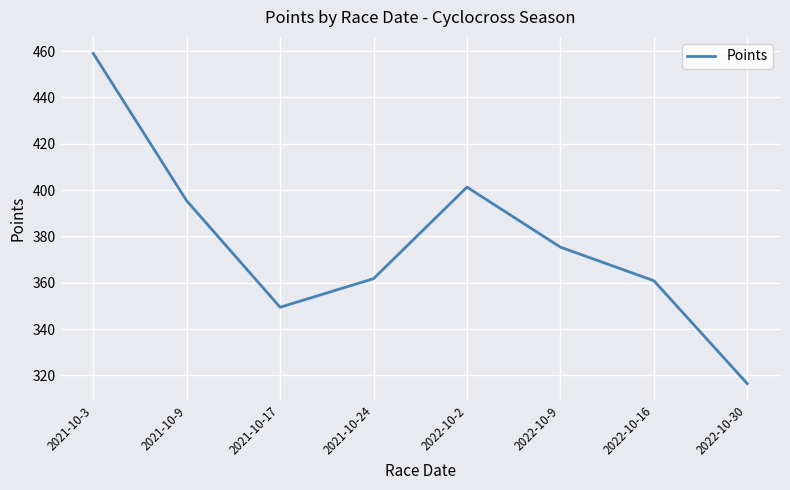

How many lines are shown in the chart?

1